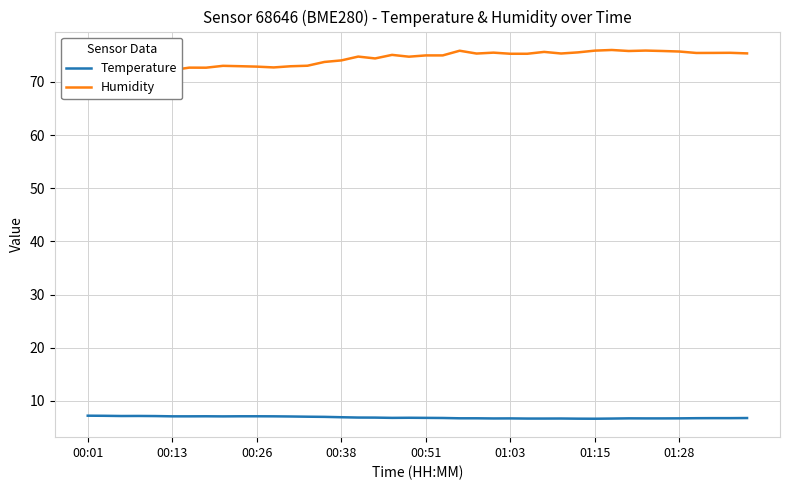

At which category is the sum across all series the highest?

31